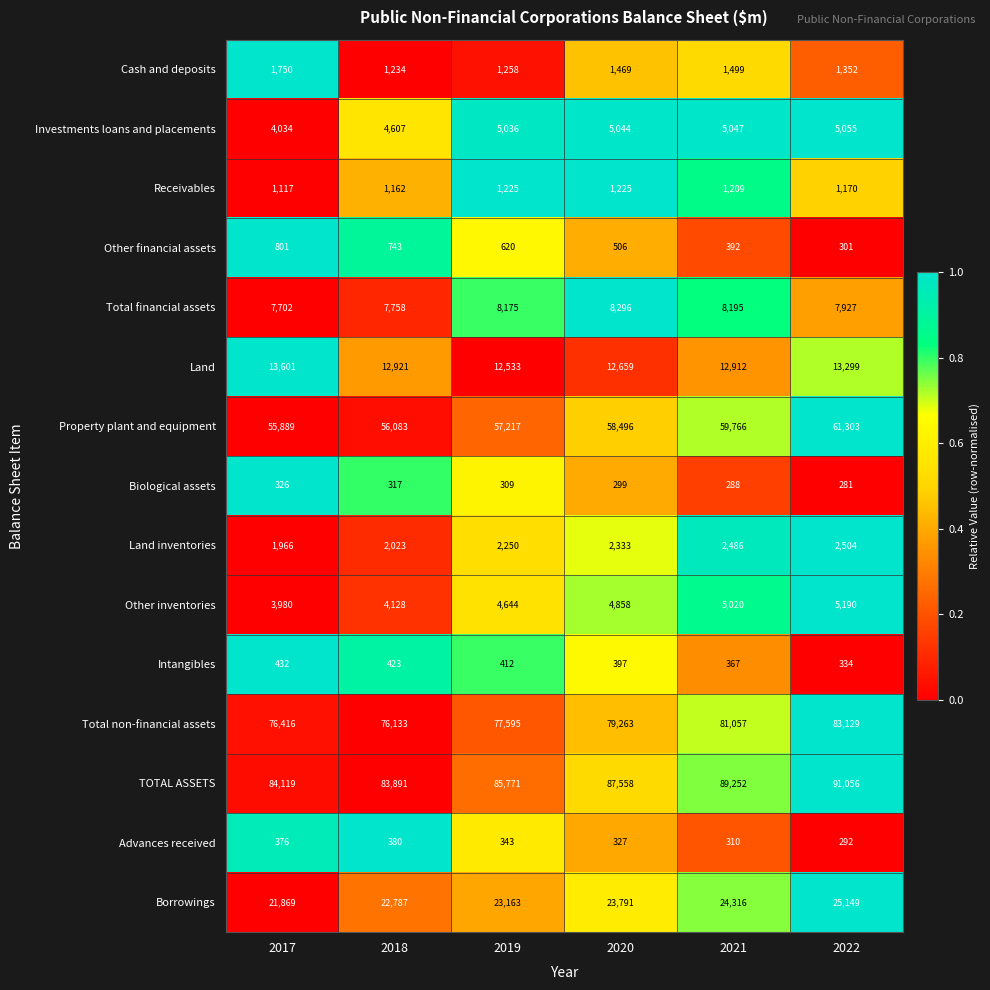

Which label corresponds to the smallest value in the chart?

2022